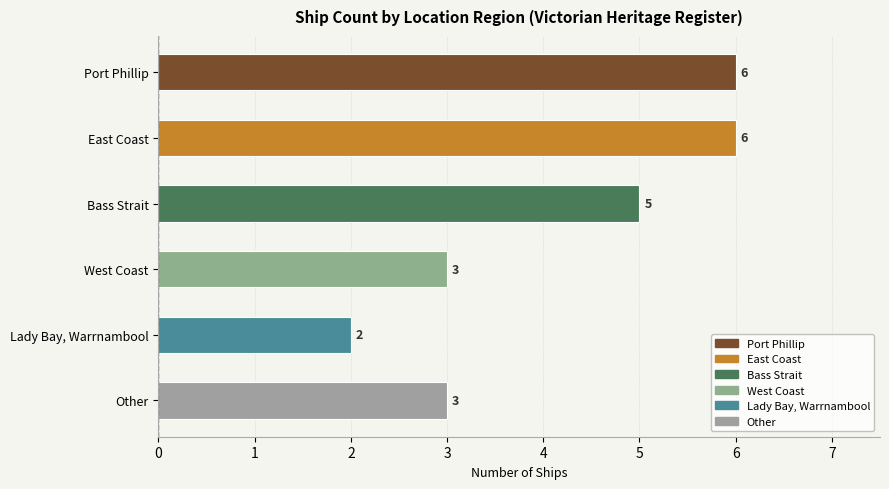

Which has a higher value, East Coast or West Coast?

East Coast